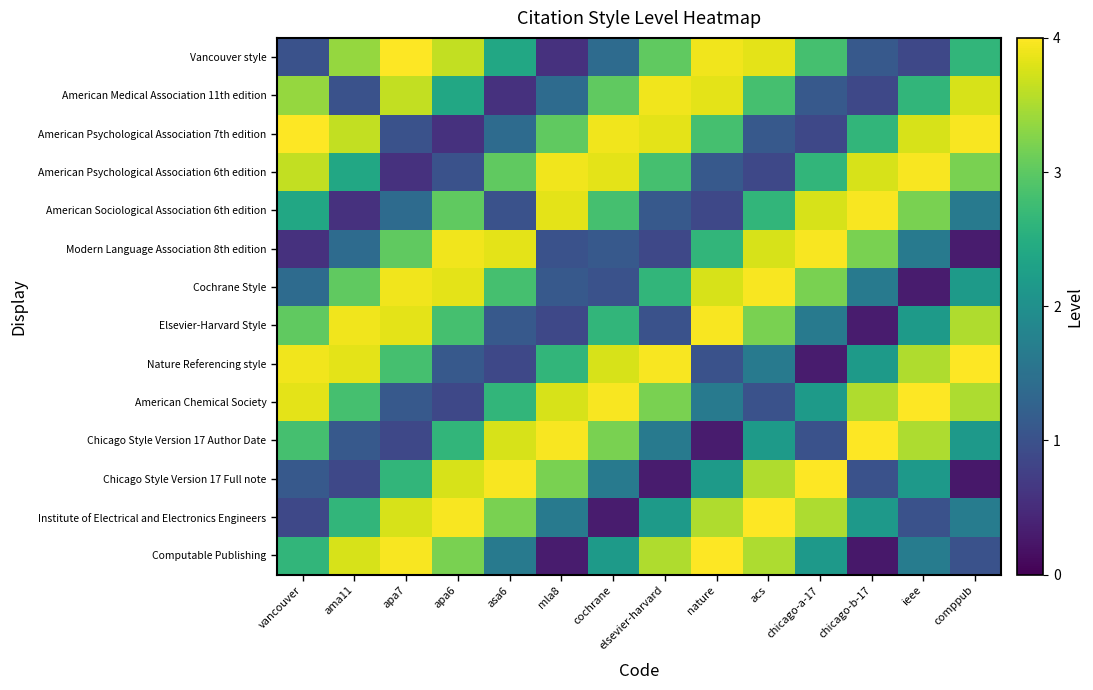

What is the spread (max minus min) of values at ieee?

3.7